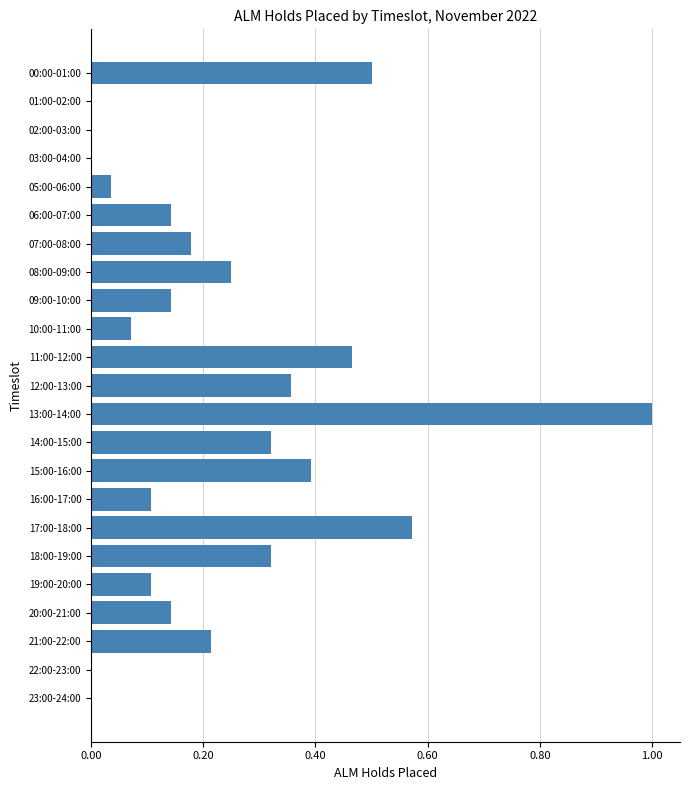

What is the sum of all values?

5.3